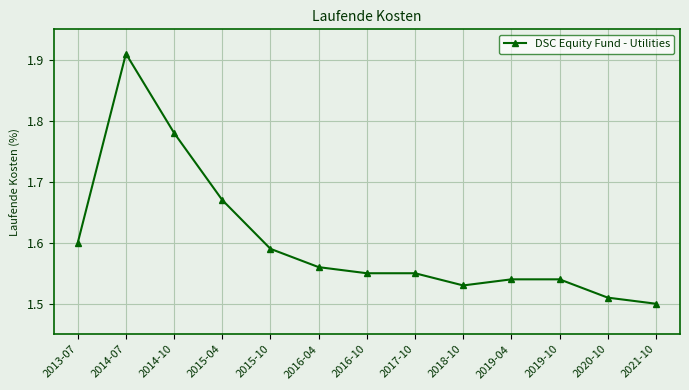

The chart shows a value of 0.5 at 2015-10. True or false?

False